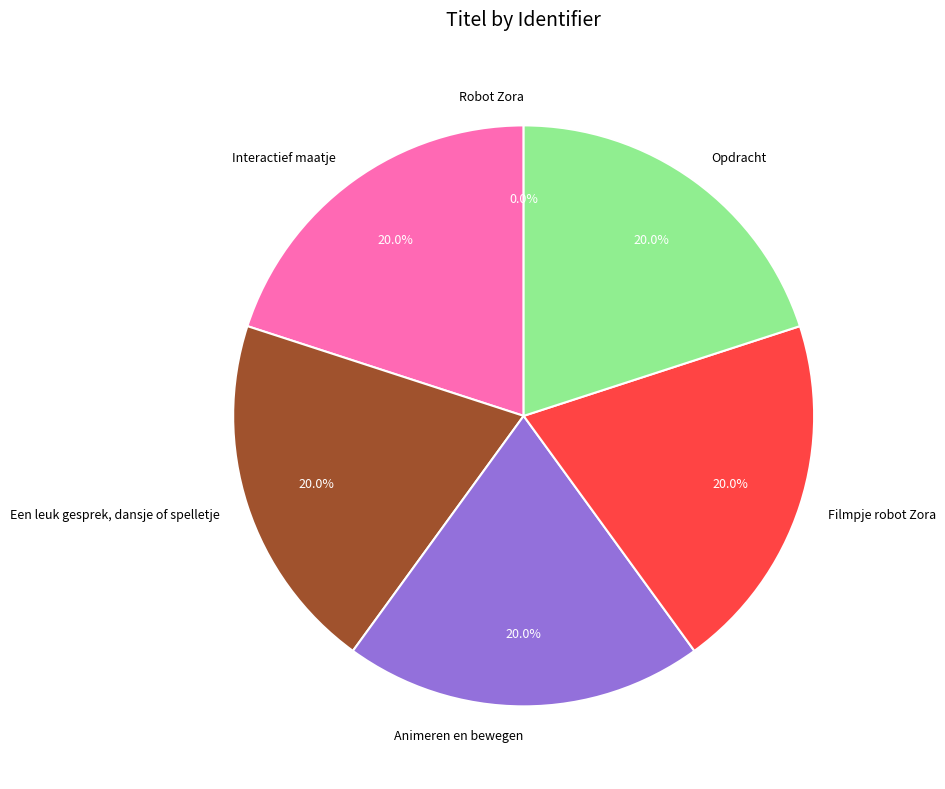

The Animeren en bewegen slice represents 7% of the pie. True or false?

False